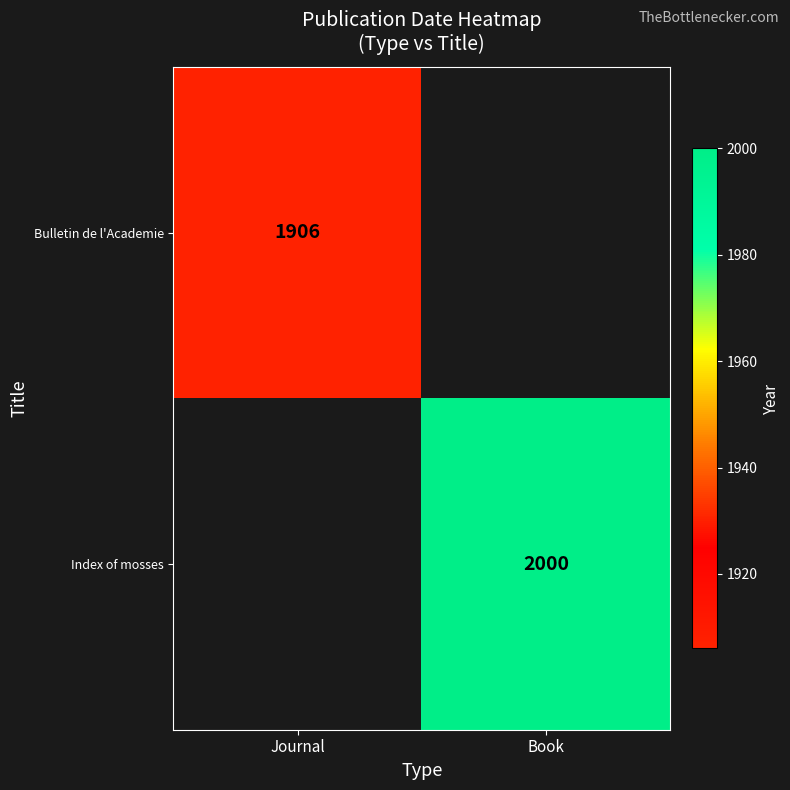

The value of Bulletin de l'Academie at Journal is 1906. True or false?

True